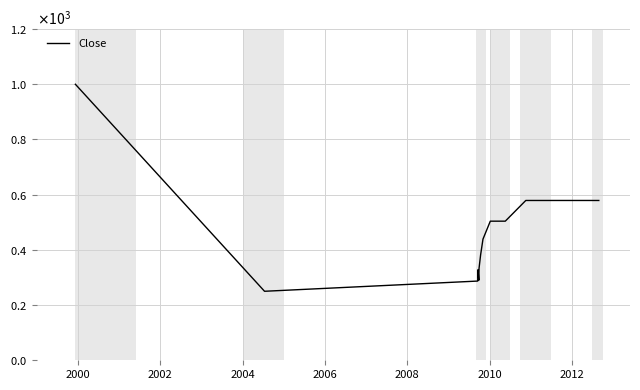

What is the sum of all values?

6558